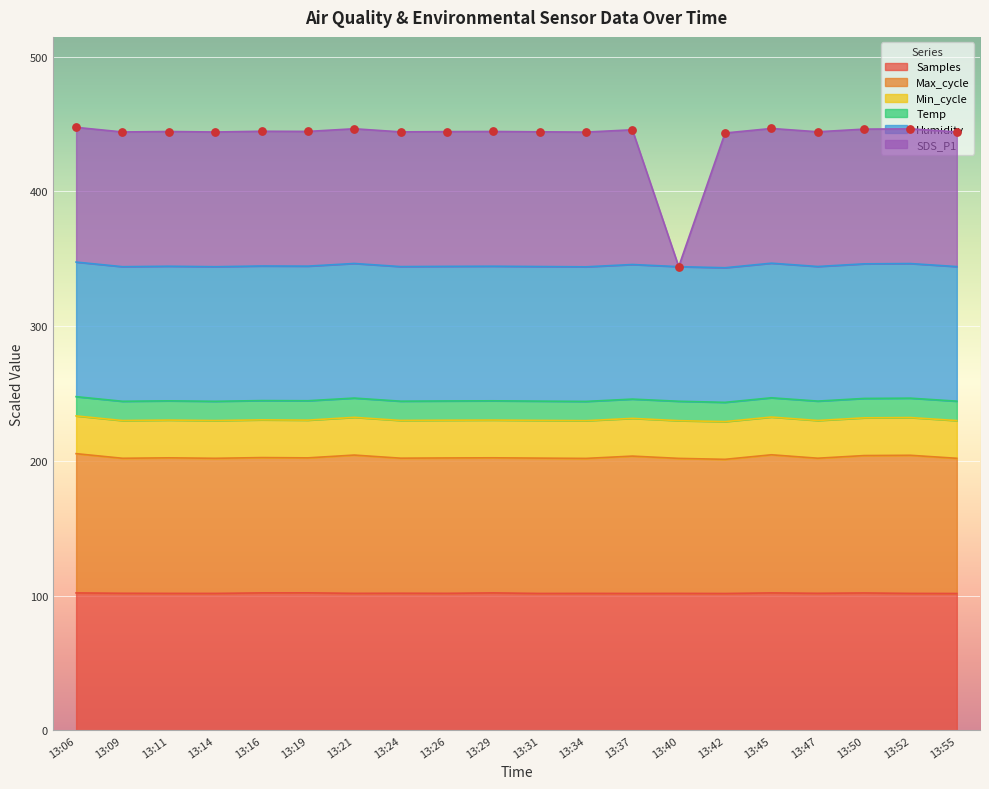

The value of Samples at 13:42 is 20.8. True or false?

False